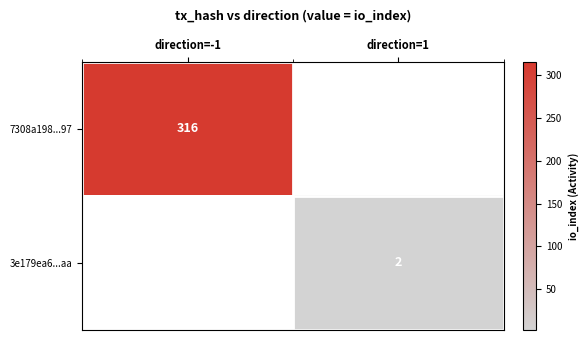

The value of 3e179ea6...aa at direction=1 is 3. True or false?

False